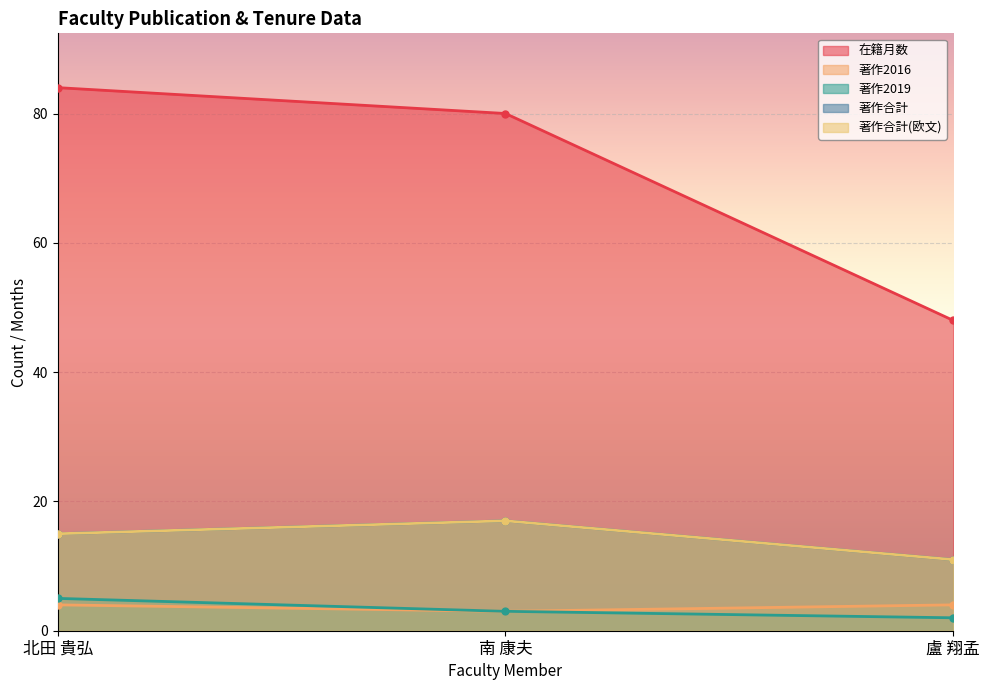

Which series has the largest range (max minus min)?

在籍月数